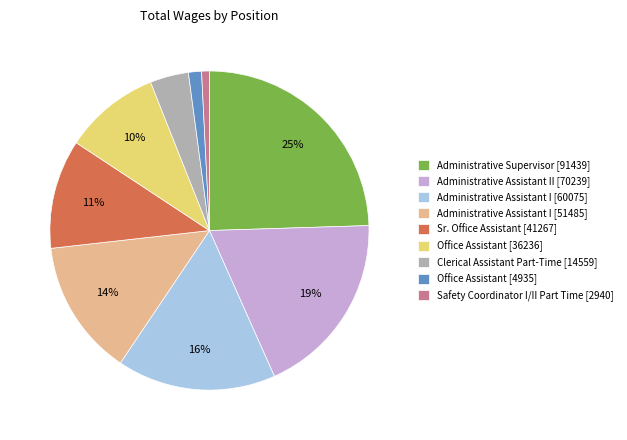

Is it true that Sr. Office Assistant [41267] is 18% of the pie?

False